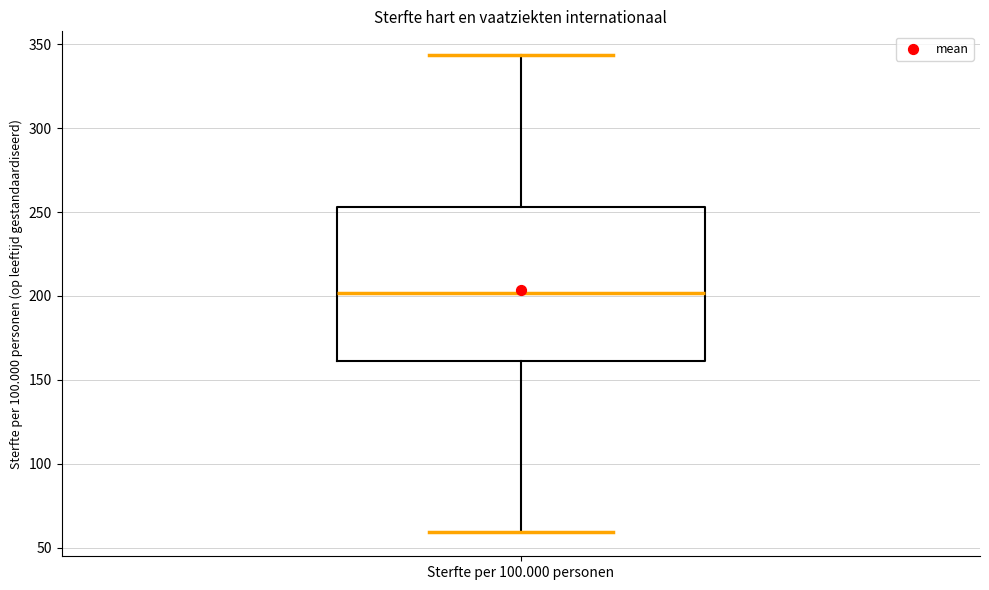

Read this box plot against the y-axis: the position of the median line, the range covered by the box, and the ends of both whiskers. The values are not printed on the chart, so give them approximately, as read against the axis.

median 200, box 160 to 255, whiskers 60 to 345